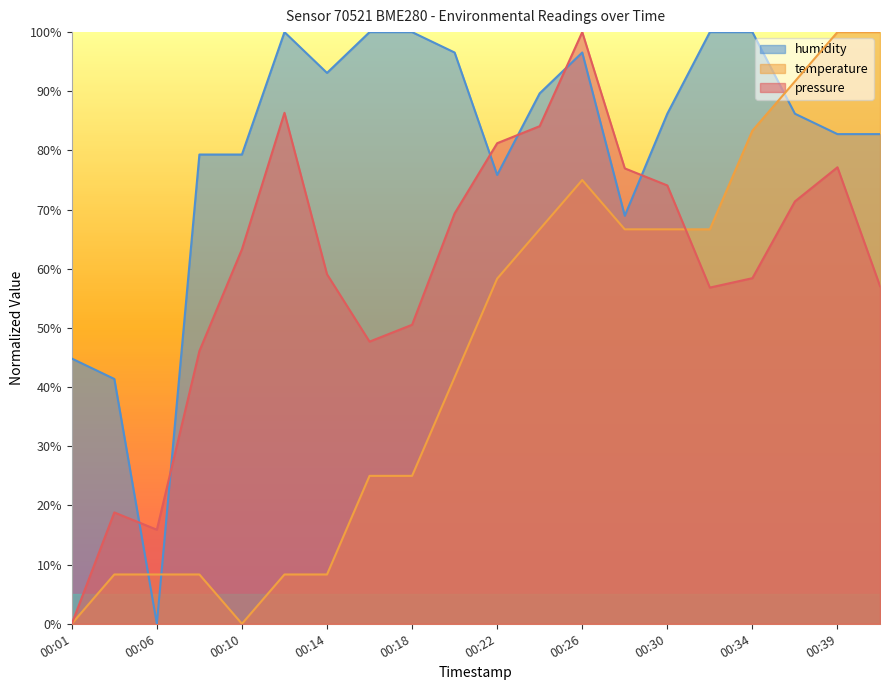

What is the average value of the pressure series?

59.7